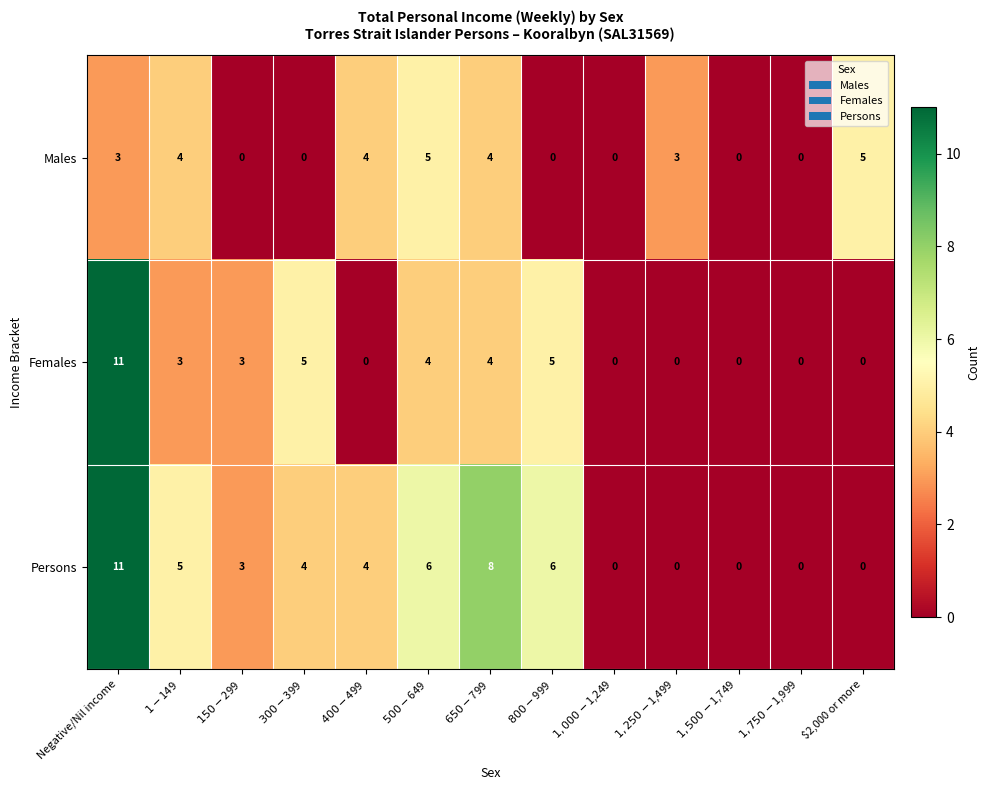

Where does the Females series first go above 3?

Negative/Nil income